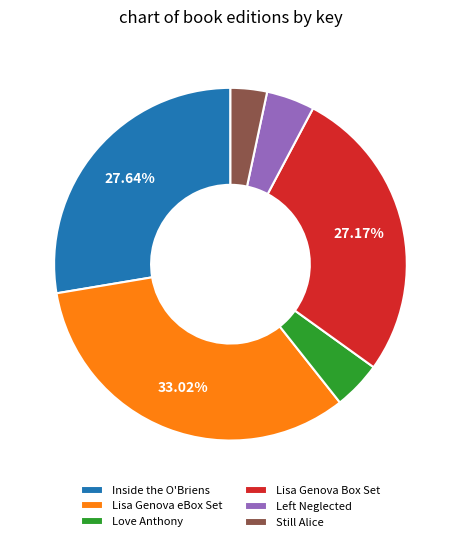

Does Still Alice account for over 50% of the chart?

No